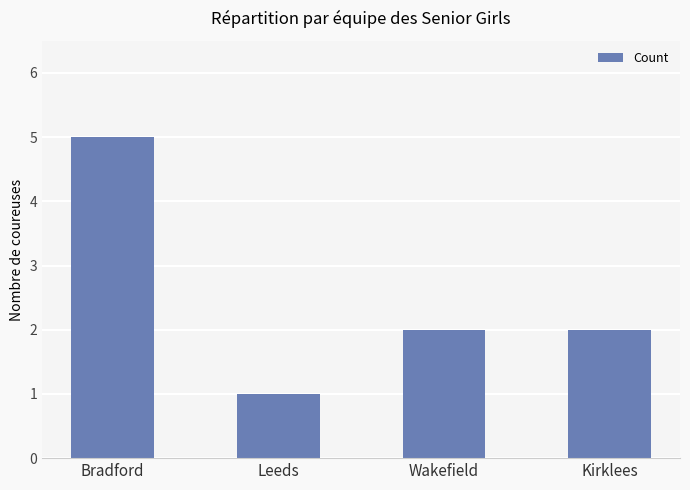

Does the chart contain any negative values?

No